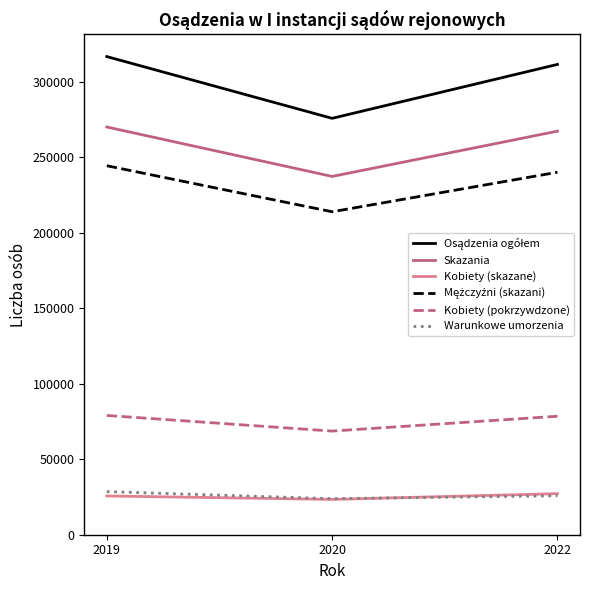

What is the total value across all series at 2022?

950831